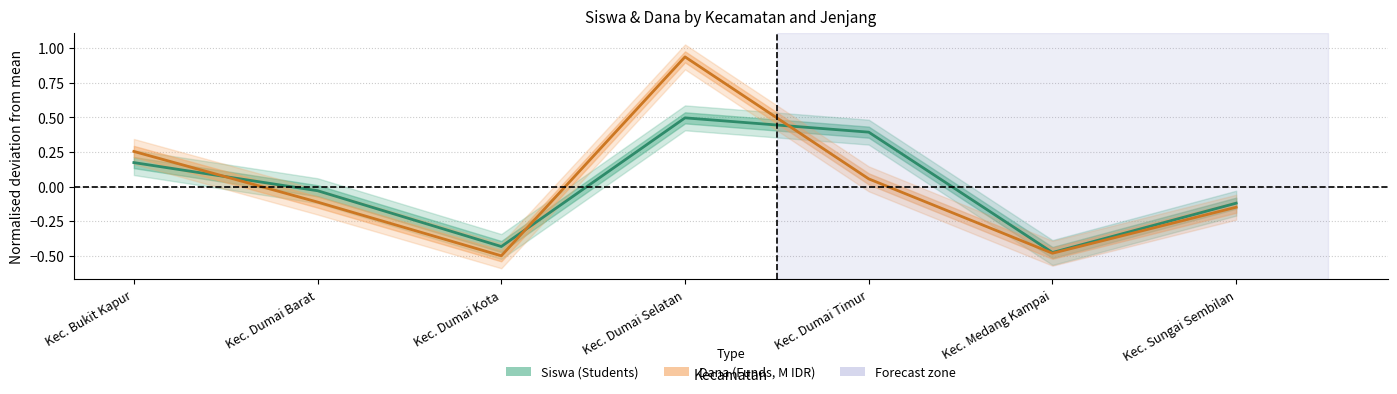

Reading right to left, what are all the values shown in this chart?

Siswa (Students): -0.1	-0.5	0.4	0.5	-0.4	-0.0	0.2
Dana (Funds, M IDR): -0.1	-0.5	0.1	0.9	-0.5	-0.1	0.3